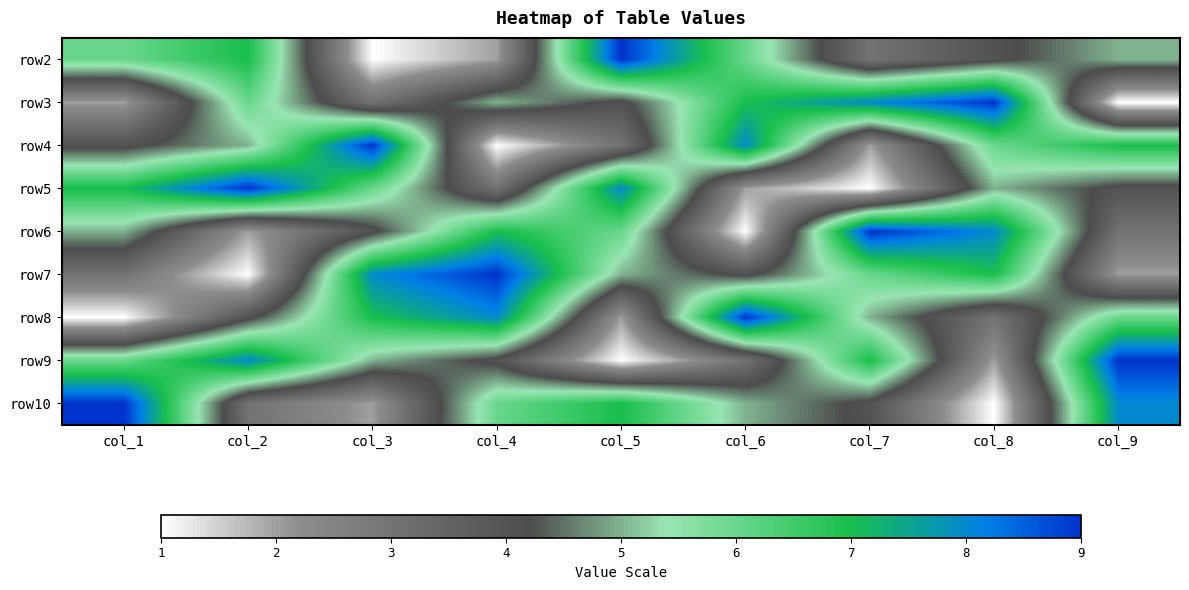

Reading left to right, list all the values displayed in this chart.

row2: col_1=6	col_2=7	col_3=1	col_4=2	col_5=9	col_6=6	col_7=3	col_8=4	col_9=5
row3: col_1=2	col_2=6	col_3=3	col_4=5	col_5=4	col_6=7	col_7=8	col_8=9	col_9=1
row4: col_1=4	col_2=5	col_3=9	col_4=1	col_5=3	col_6=8	col_7=2	col_8=6	col_9=7
row5: col_1=7	col_2=9	col_3=6	col_4=3	col_5=8	col_6=2	col_7=1	col_8=5	col_9=4
row6: col_1=5	col_2=2	col_3=4	col_4=7	col_5=6	col_6=1	col_7=9	col_8=8	col_9=3
row7: col_1=3	col_2=1	col_3=8	col_4=9	col_5=5	col_6=4	col_7=6	col_8=7	col_9=2
row8: col_1=1	col_2=4	col_3=7	col_4=8	col_5=2	col_6=9	col_7=5	col_8=3	col_9=6
row9: col_1=6	col_2=8	col_3=5	col_4=4	col_5=1	col_6=3	col_7=7	col_8=2	col_9=9
row10: col_1=9	col_2=3	col_3=2	col_4=6	col_5=7	col_6=5	col_7=4	col_8=1	col_9=8